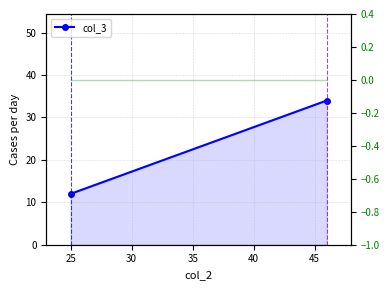

Which has a higher value, 25 or 20?

25